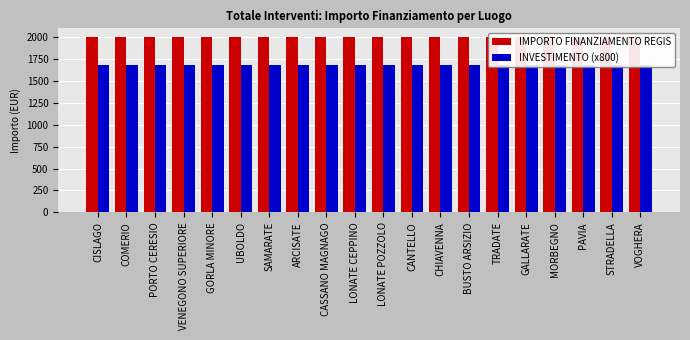

List the series in order of their overall mean, highest first.

IMPORTO FINANZIAMENTO REGIS, INVESTIMENTO (x800)